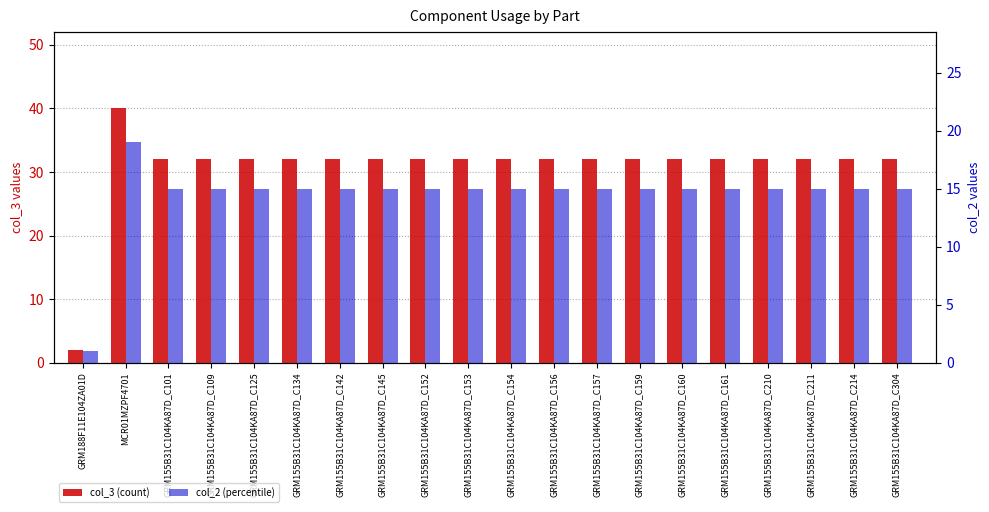

What is the label of the 8th bar from the left?

GRM155B31C104KA87D_C145